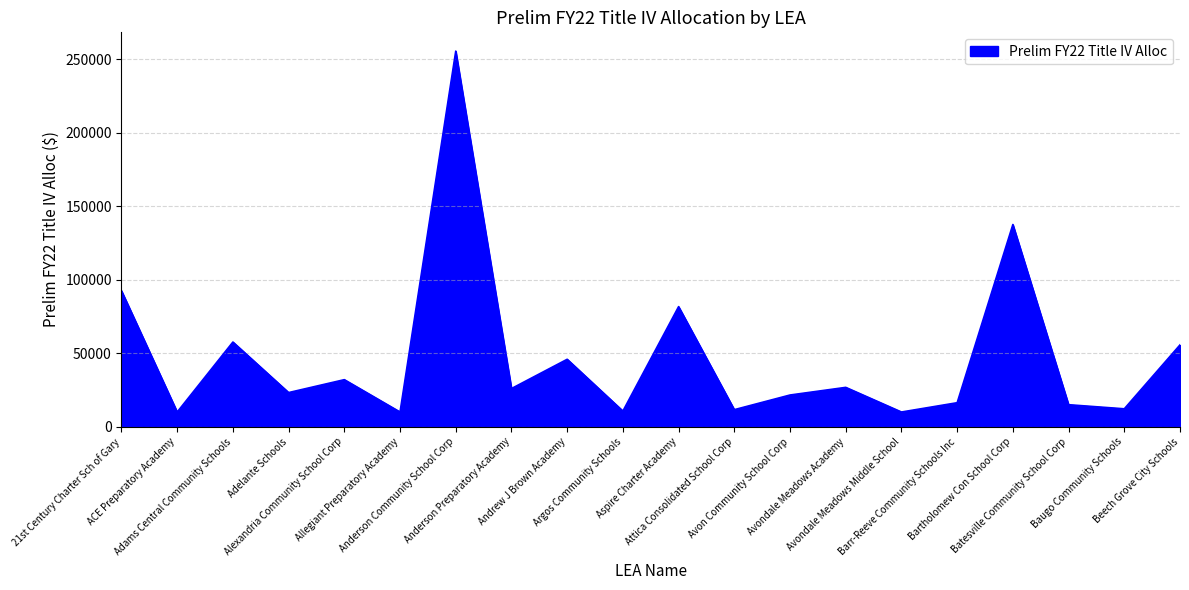

Where is the data nearest to the value 132728?

Bartholomew Con School Corp